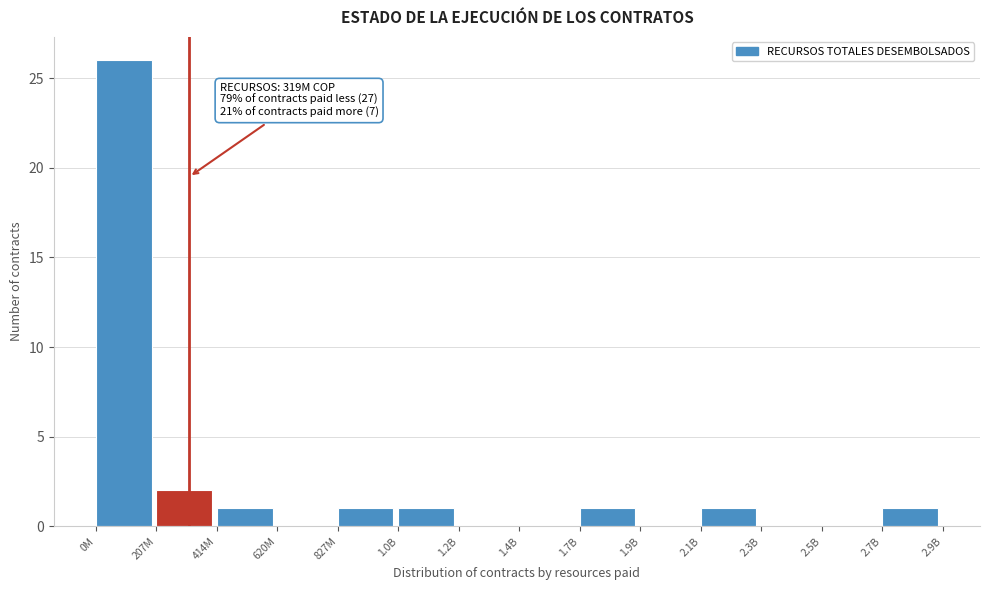

Reading left to right, transcribe all the data shown in this chart.

0M=26	207M=2	414M=1	620M=0	827M=1	1.0B=1	1.2B=0	1.4B=0	1.7B=1	1.9B=0	2.1B=1	2.3B=0	2.5B=0	2.7B=1